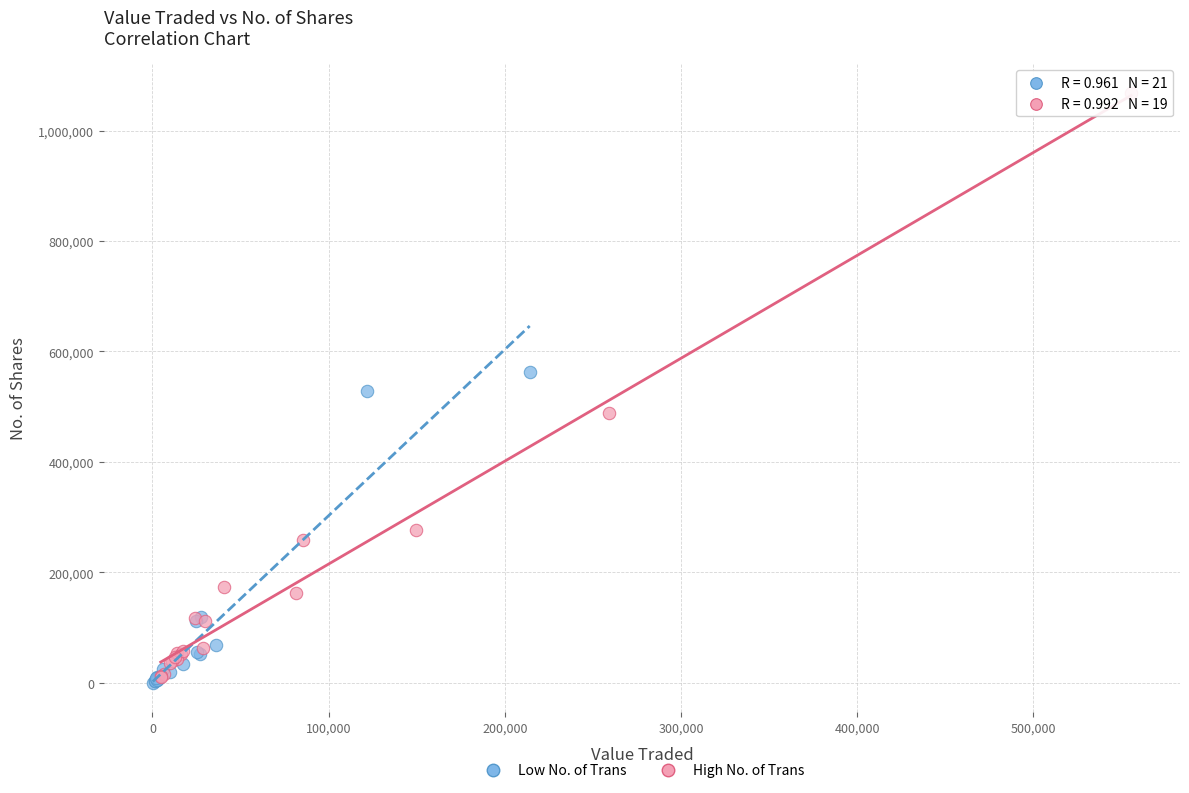

Which series has the widest spread of Y values?

High No. of Trans